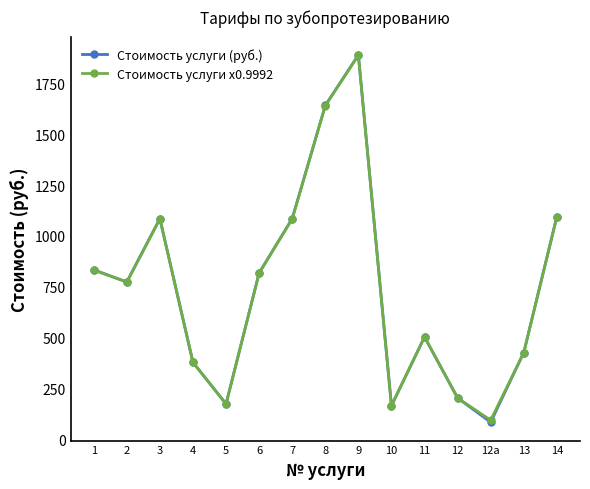

What is the difference between the highest and lowest values at 5?

0.1